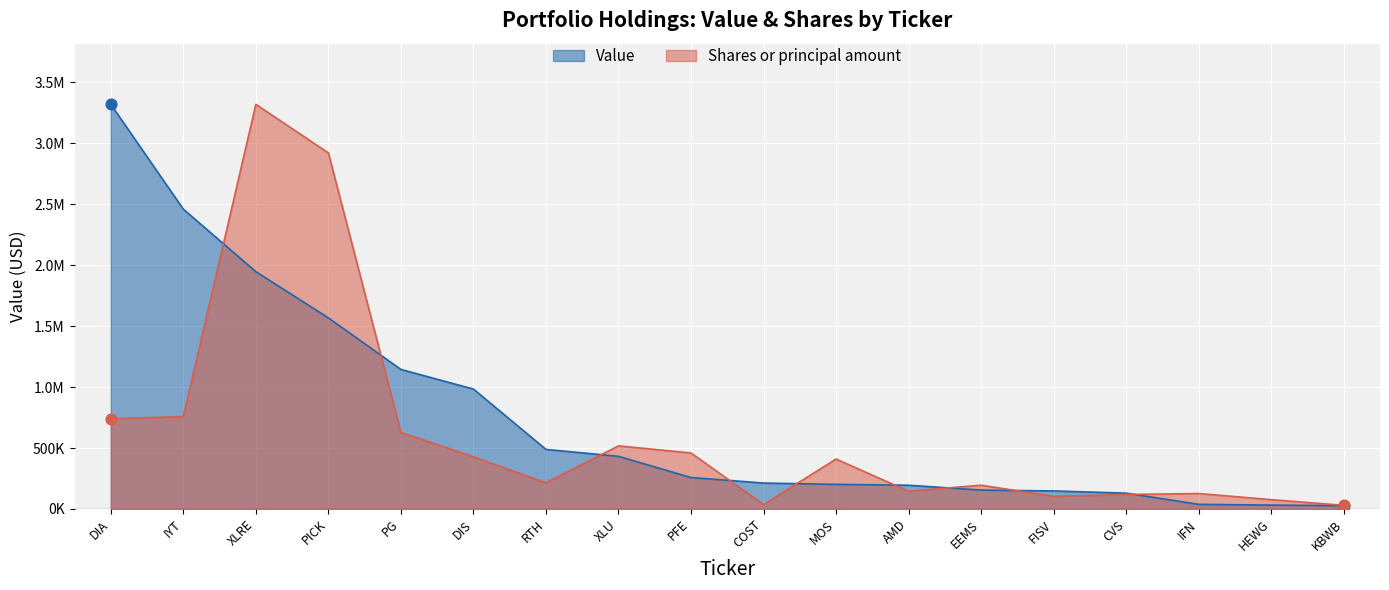

At how many categories does at least one series exceed 406205?

10